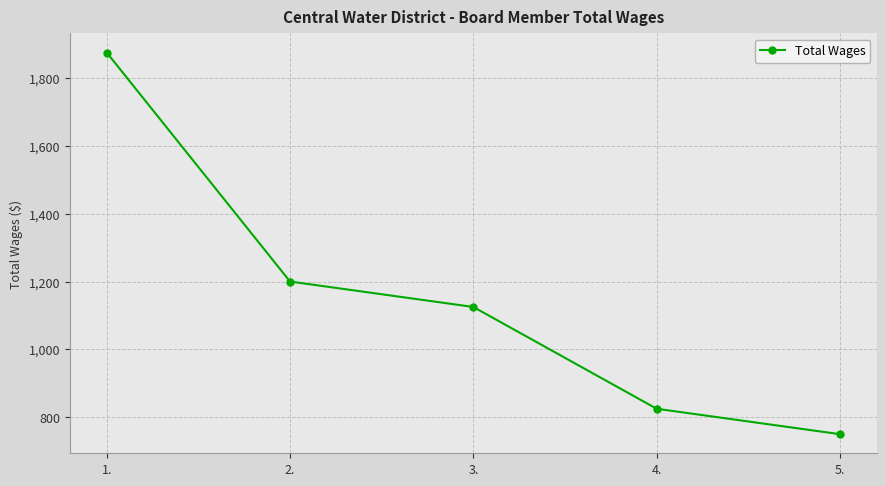

Does the chart display data point markers on the line(s)?

Yes